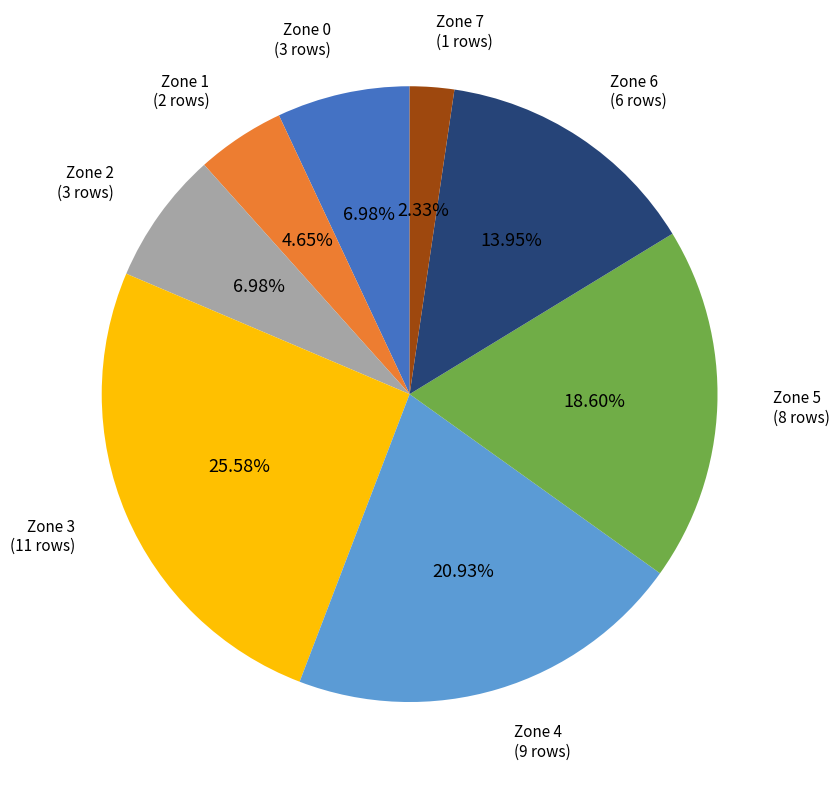

Does any single category account for the majority?

No